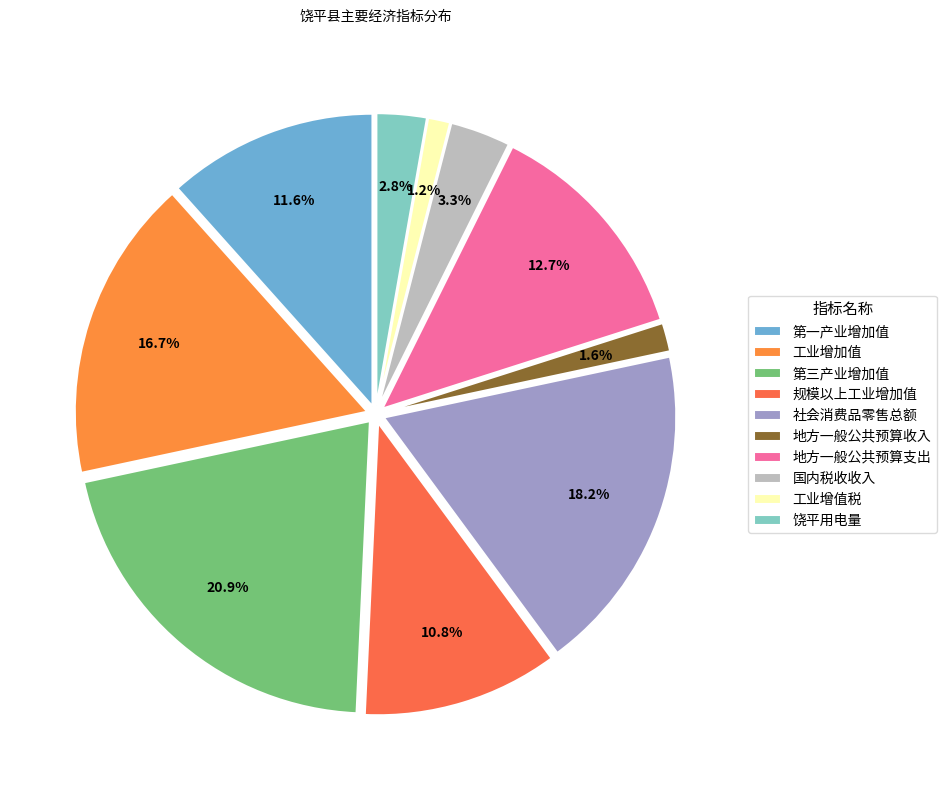

What is the largest slice in the pie chart?

第三产业增加值